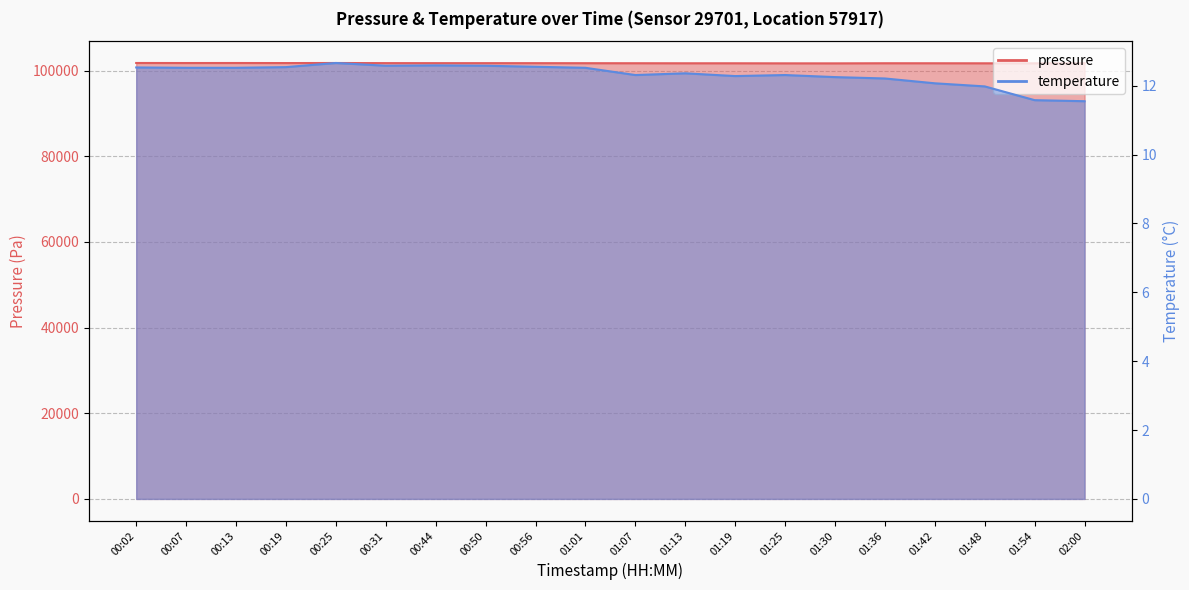

At which category is the sum across all series the highest?

00:02